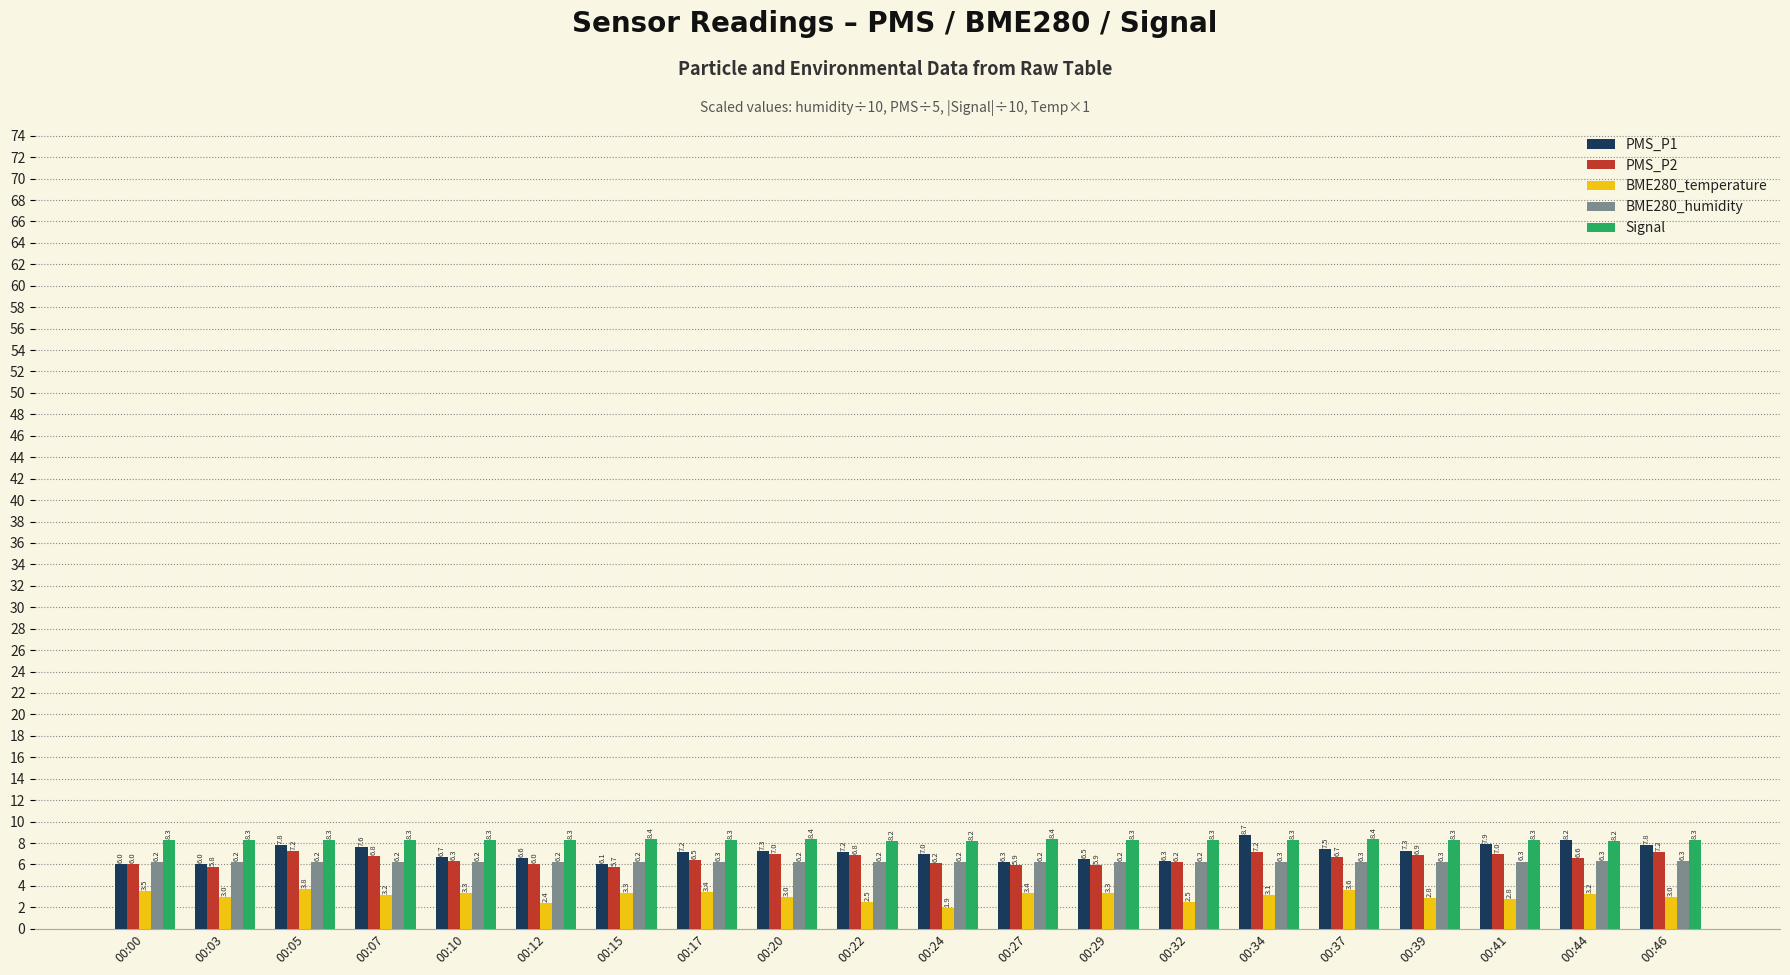

What is the minimum value for PMS_P1?

6.0